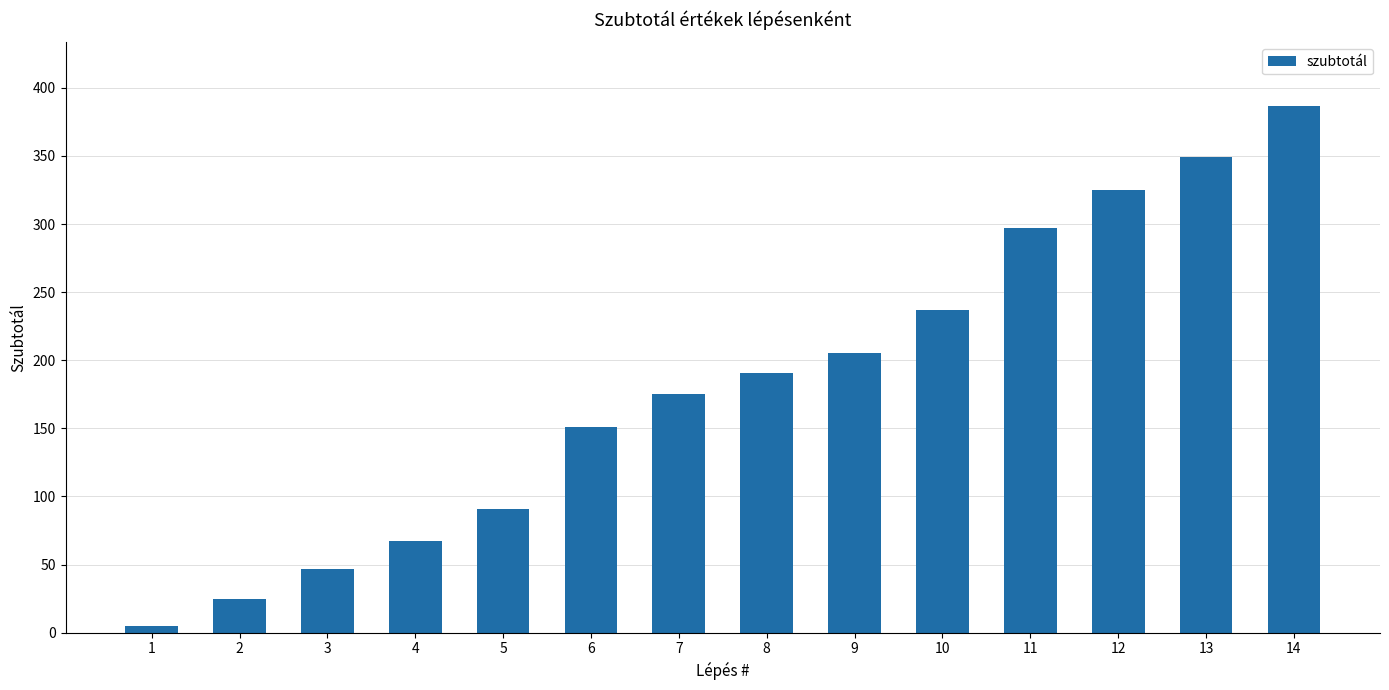

What is the value of the 7th bar from the left?

175